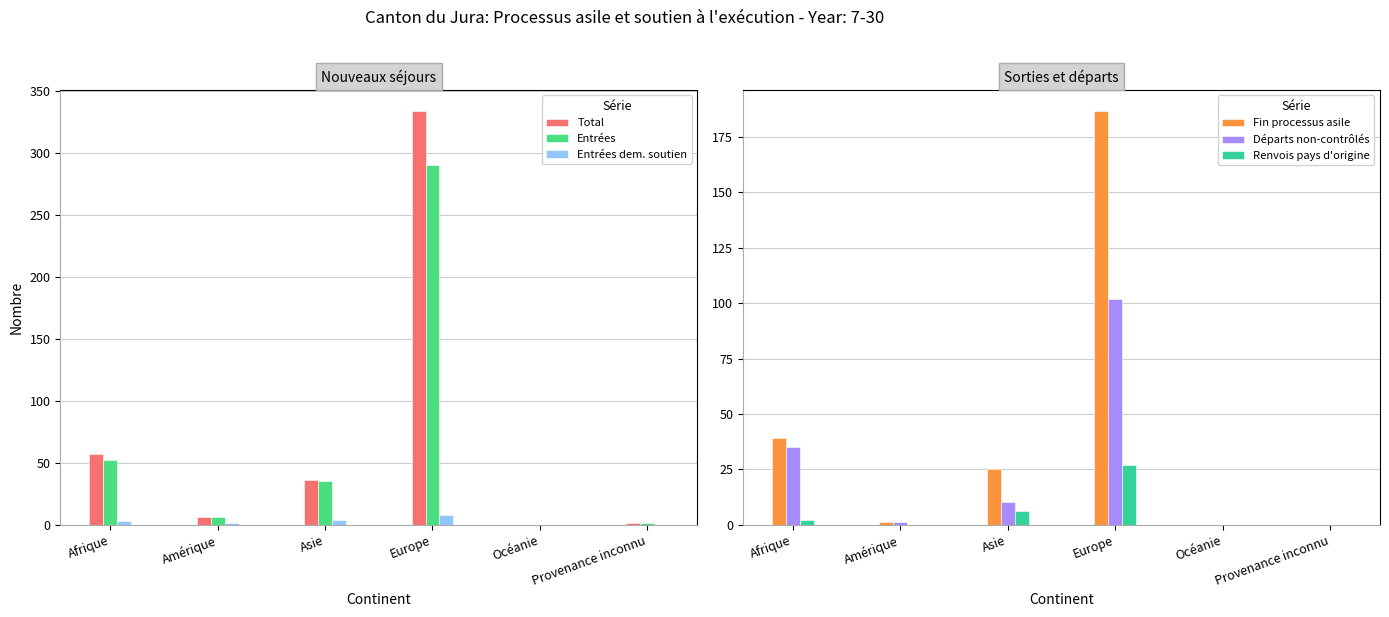

What is the value of the Total bar at the 3rd from the left?

36